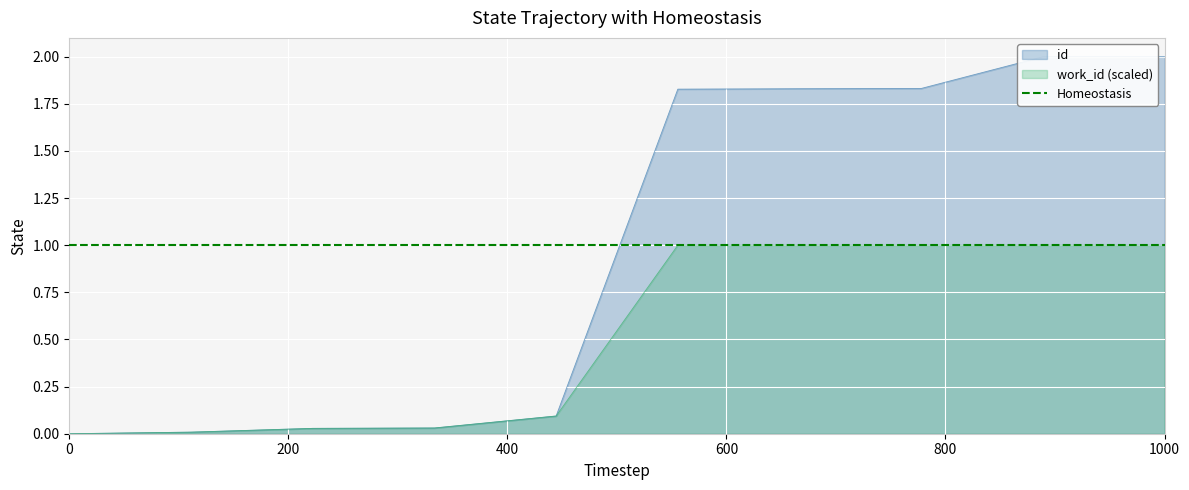

What is the maximum value for work_id (scaled)?

1.0